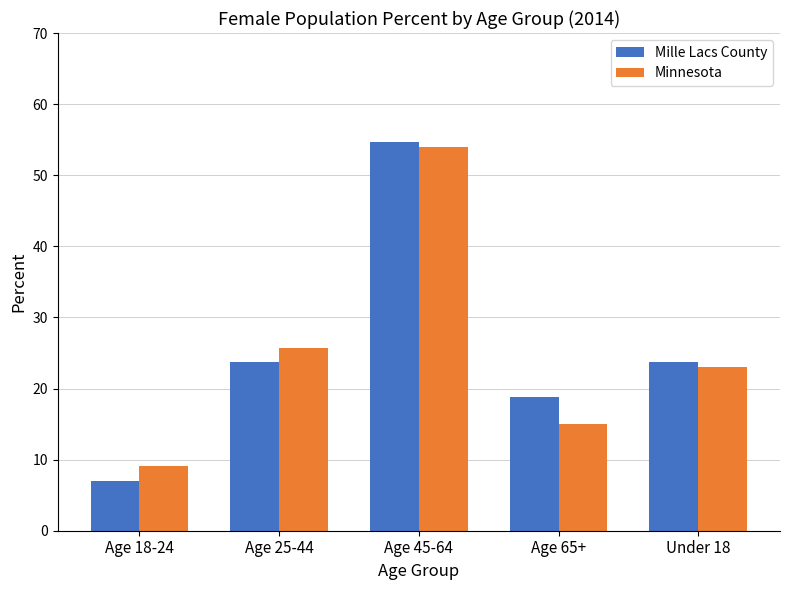

At how many categories does at least one series exceed 41?

1